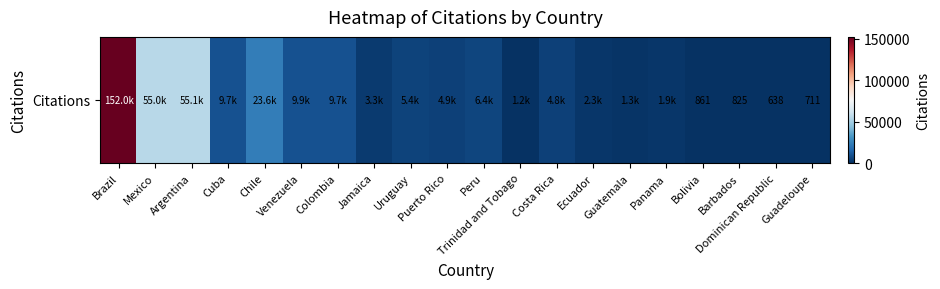

Approximately how many times larger is the value at Brazil compared to Costa Rica?

31.5